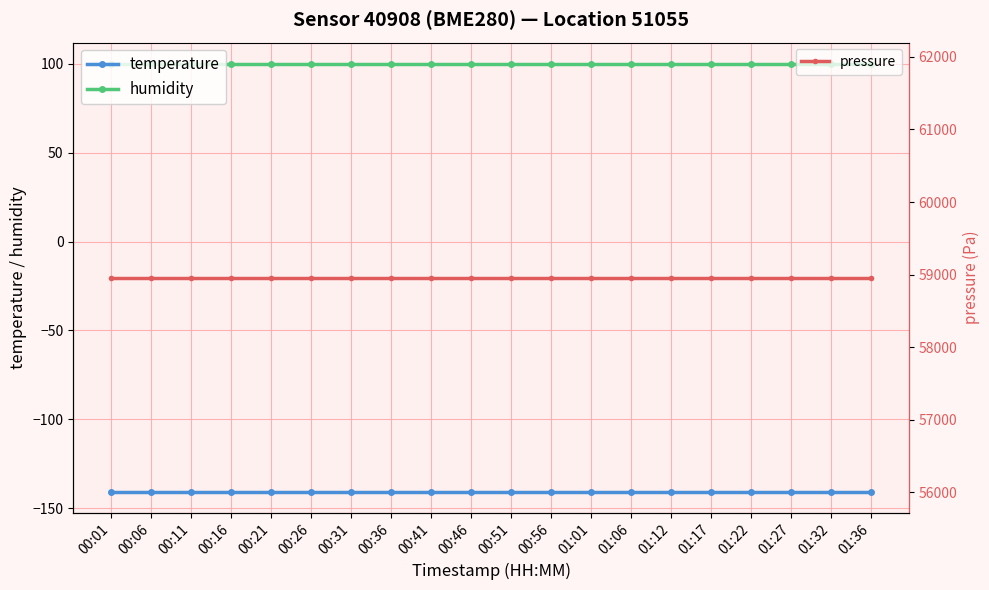

At which category is the sum across all series the highest?

00:01